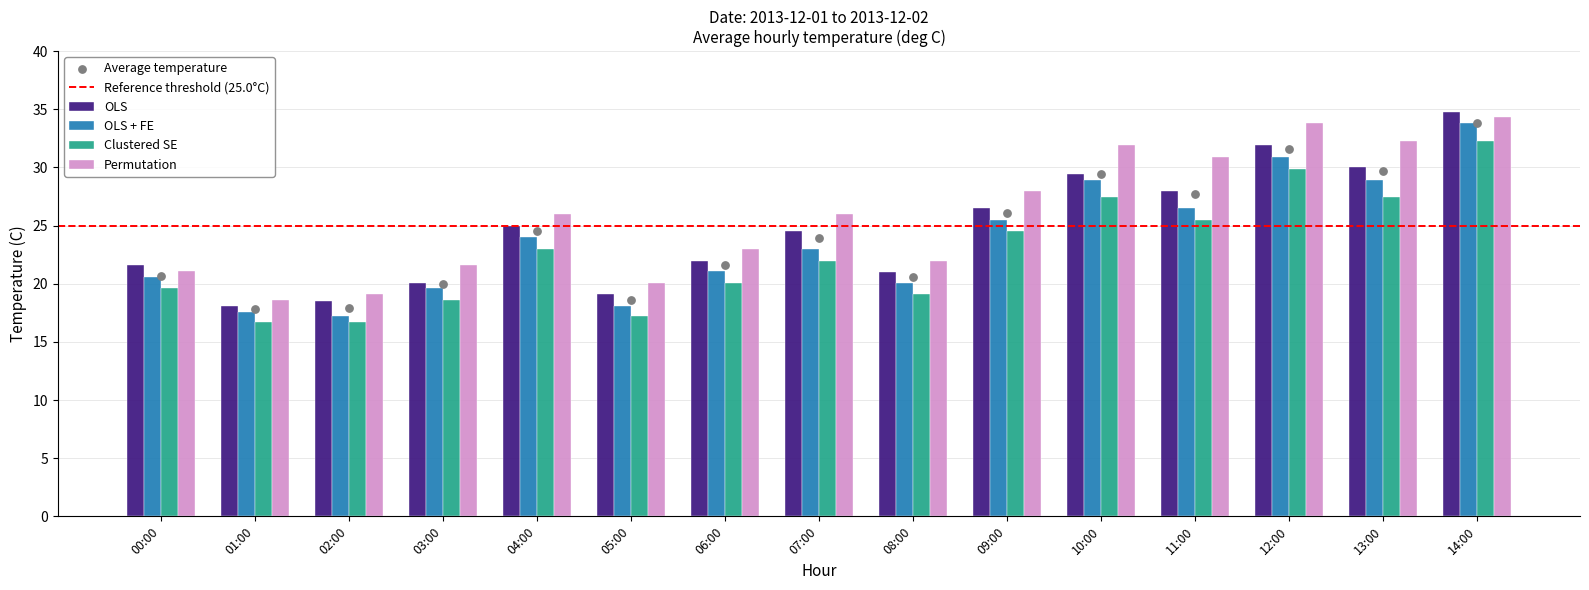

What is the total value across all series at 12:00?

126.5